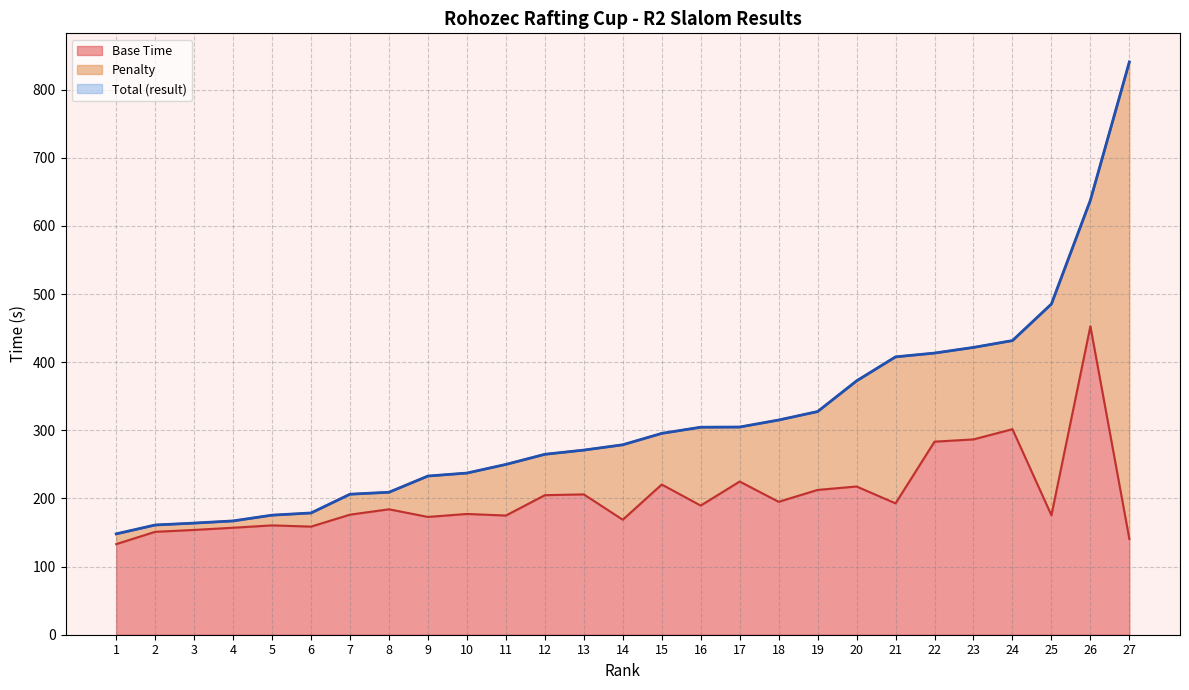

What is the sum of all Total values?

8502.1